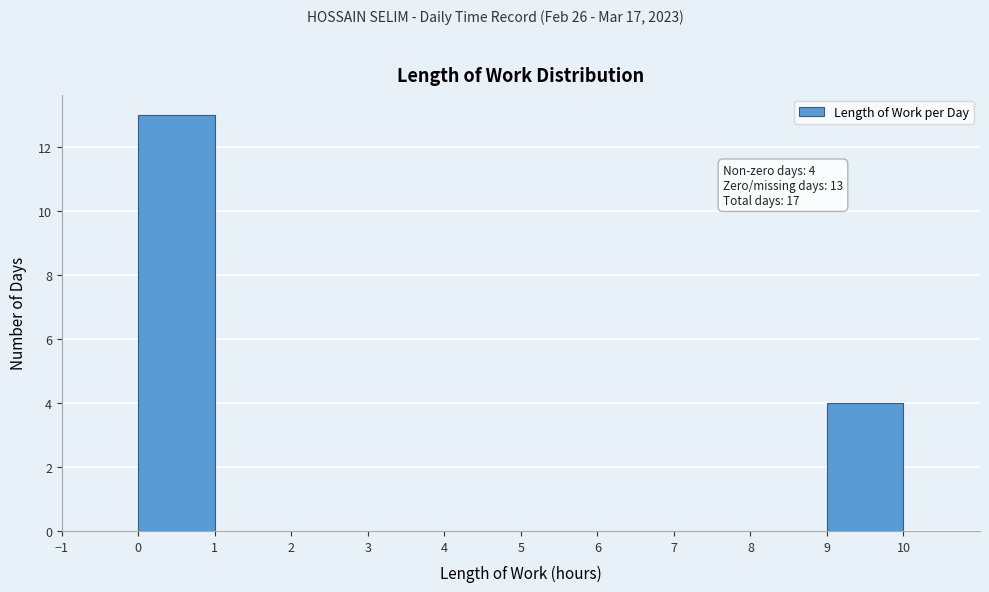

Which range on the x-axis has the tallest bar?

0 to 1